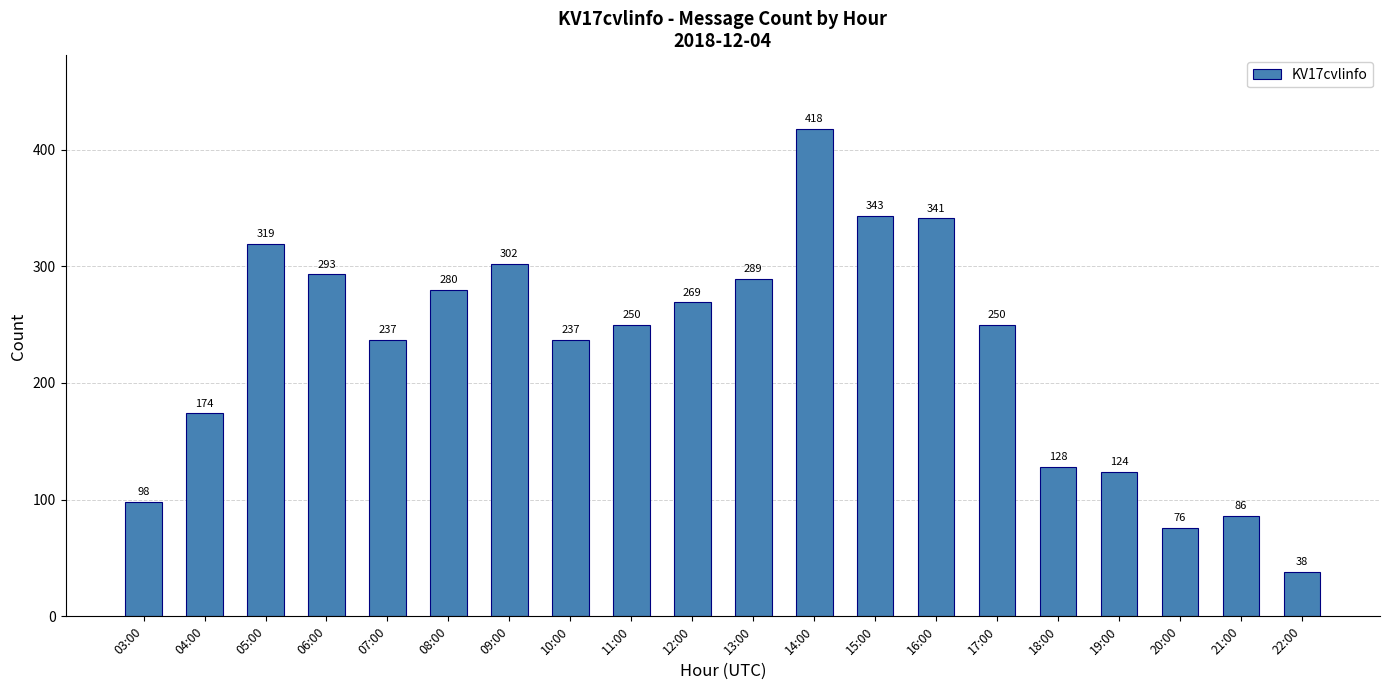

What position from the left is 12:00?

10